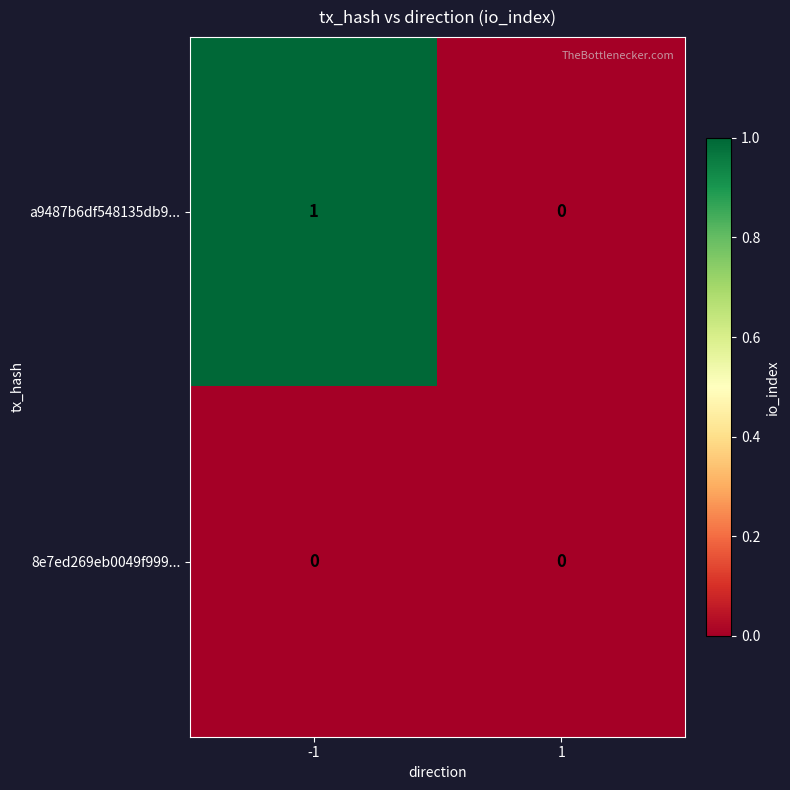

Reading left to right, list all the values displayed in this chart.

a9487b6df548135db9...: 1	0
8e7ed269eb0049f999...: 0	0